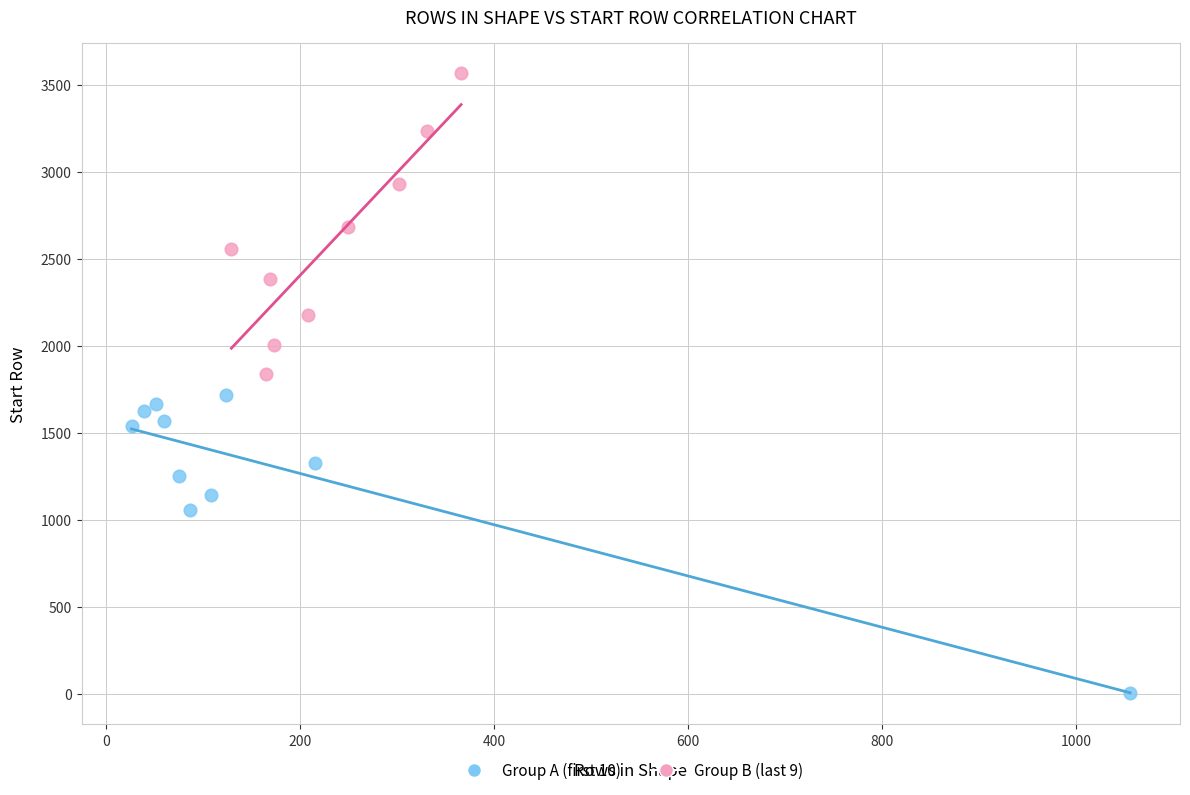

Which series contains the highest Y value?

Group B (last 9)